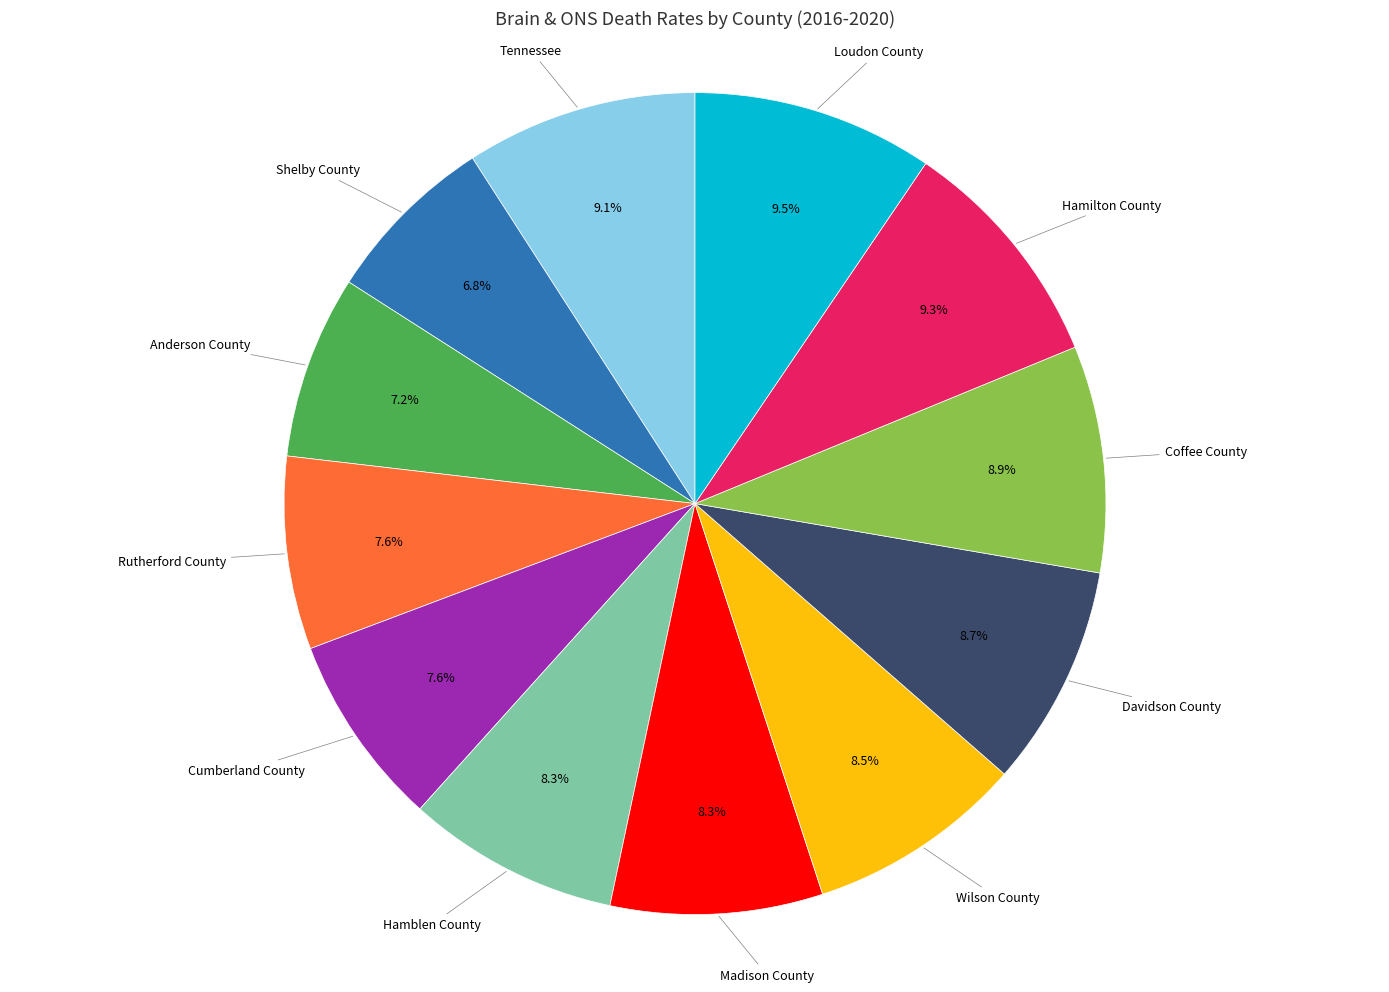

Does any single category account for the majority?

No